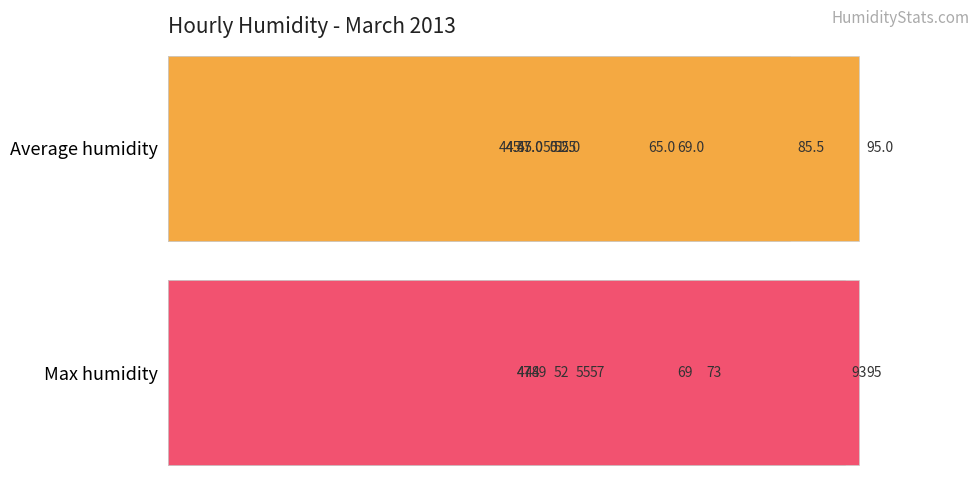

List the series in order of their peak value, lowest first.

Average humidity, Max humidity